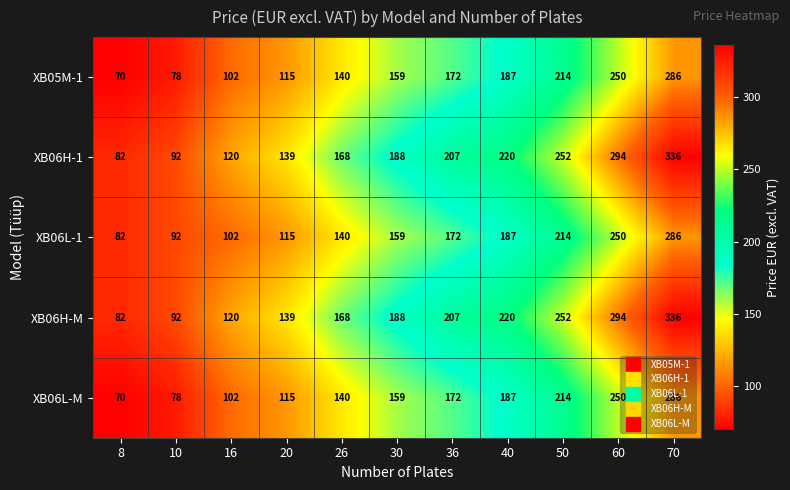

What is the smallest value displayed?

70